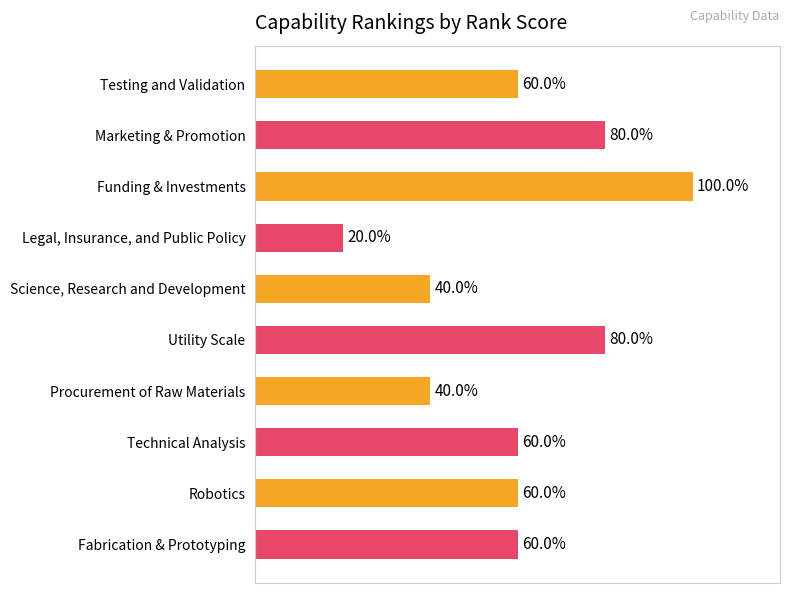

At which category does the chart reach its peak across all series?

Funding & Investments